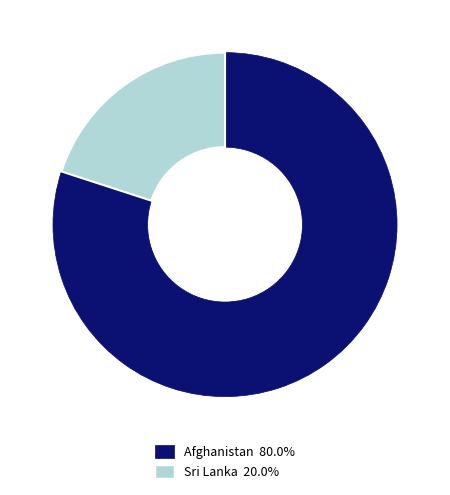

Does any single category account for the majority?

Yes